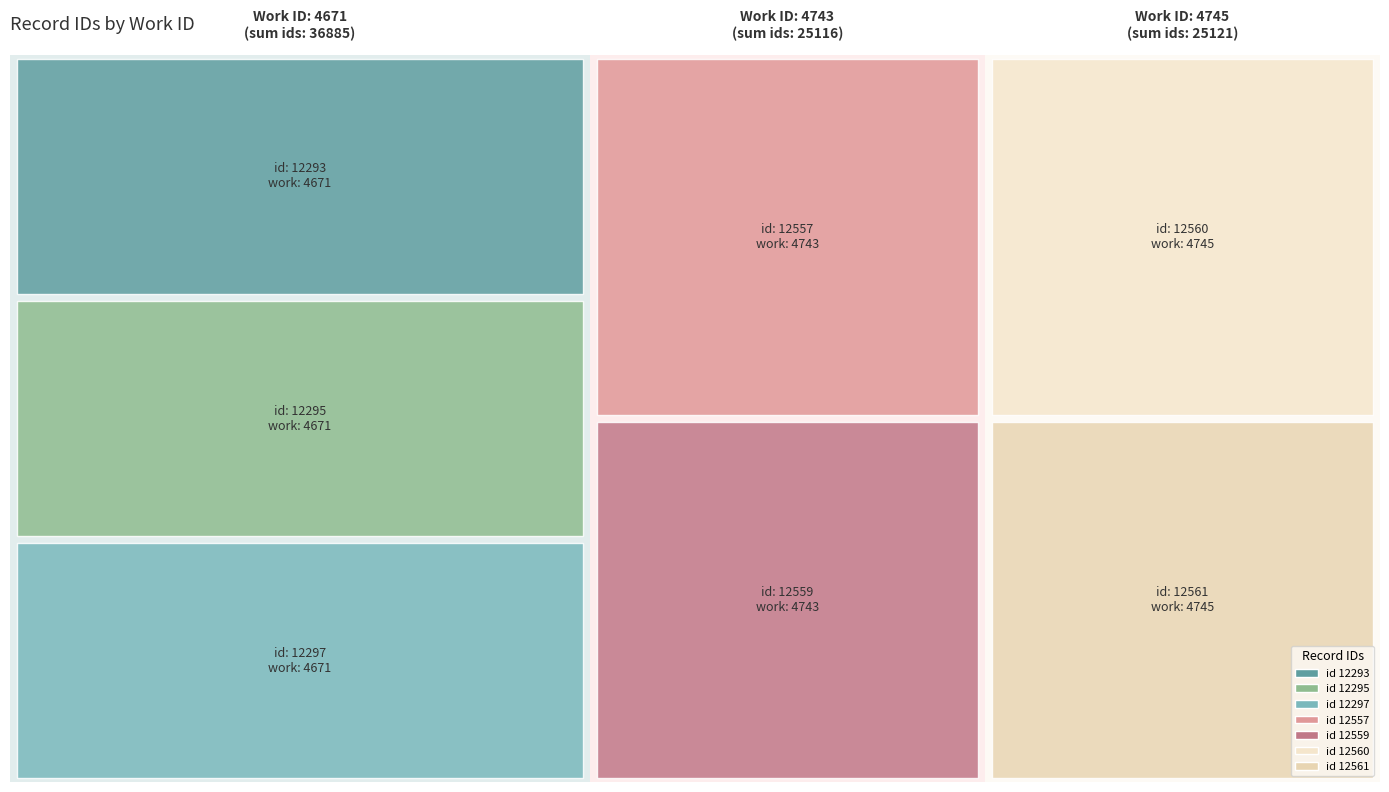

Reading left to right, extract all data points from this chart.

work_id: 4671	4671	4671	4743	4743	4745	4745
id: 12293	12295	12297	12557	12559	12560	12561